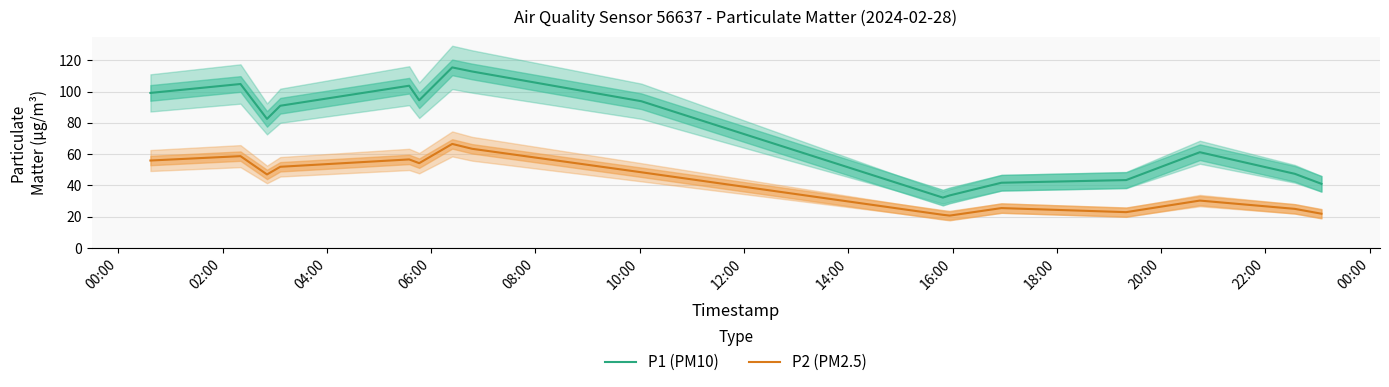

What are all the series names shown in the legend?

P1 (PM10), P2 (PM2.5)